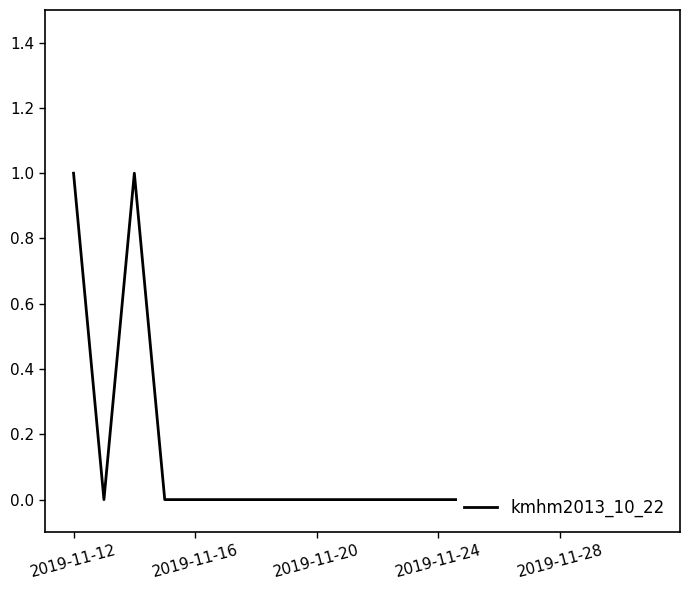

Reading left to right, extract all data points from this chart.

1	0	1	0	0	0	0	0	0	0	0	0	0	0	0	0	0	0	0	0